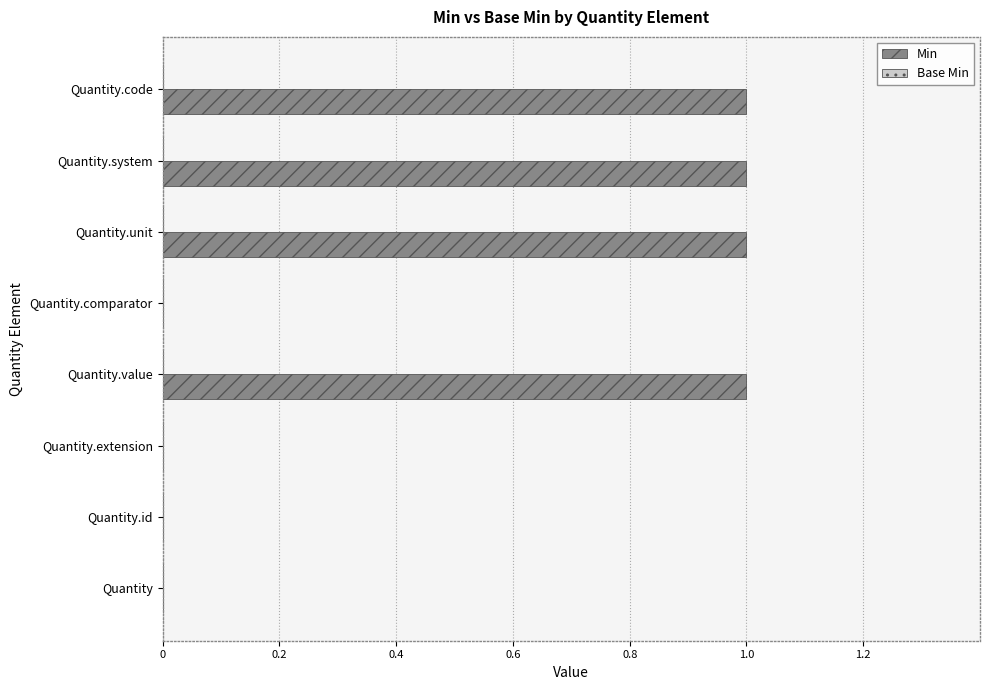

The chart shows a value of 0 at Quantity.value. True or false?

False